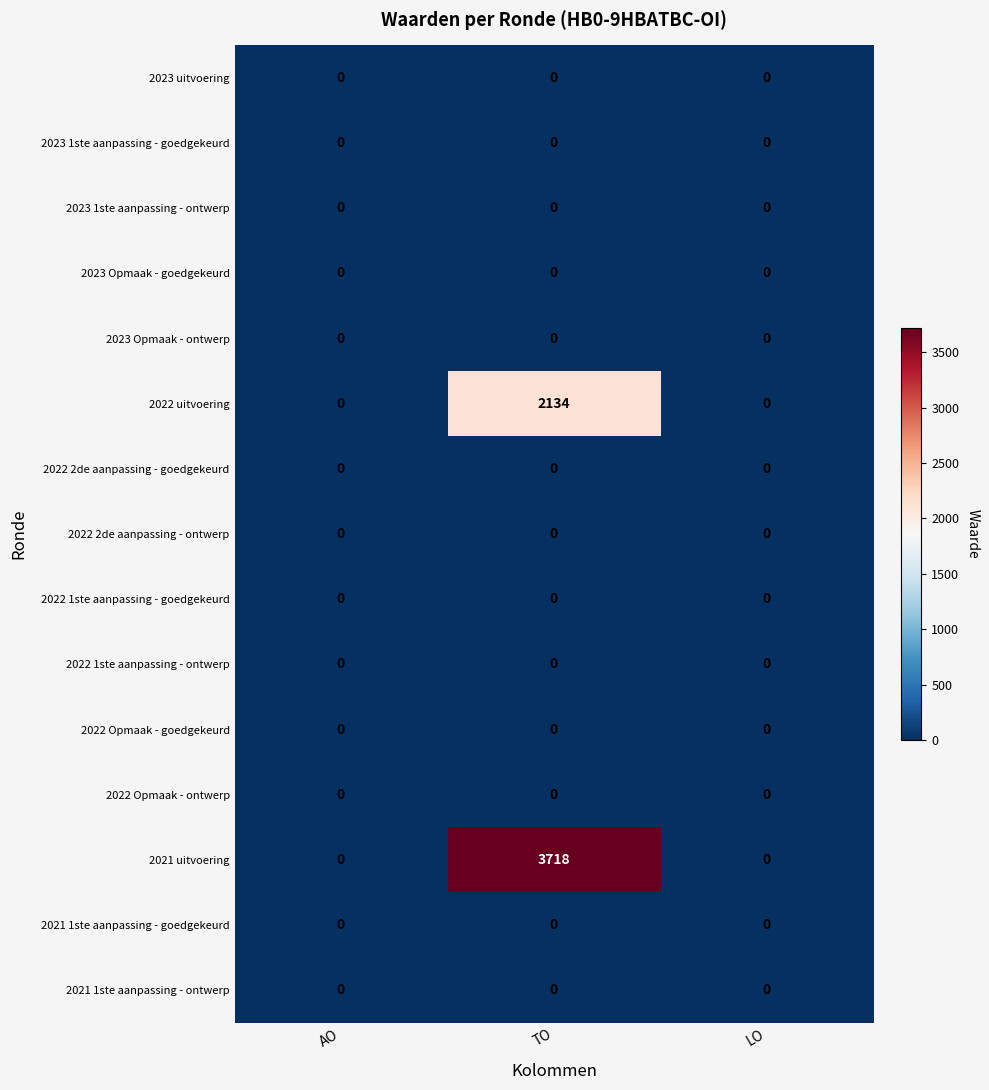

The value of 2023 1ste aanpassing - ontwerp at TO is 0. True or false?

True